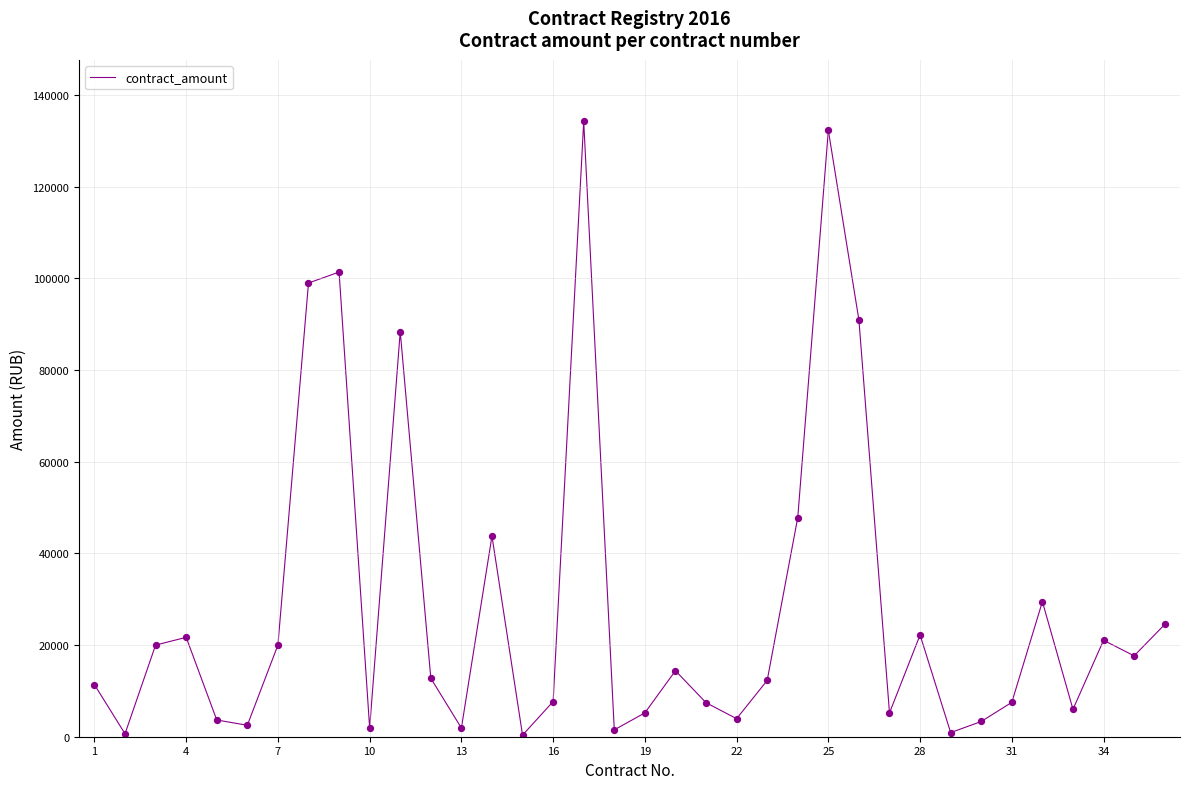

What is the greatest value displayed?

134260.0